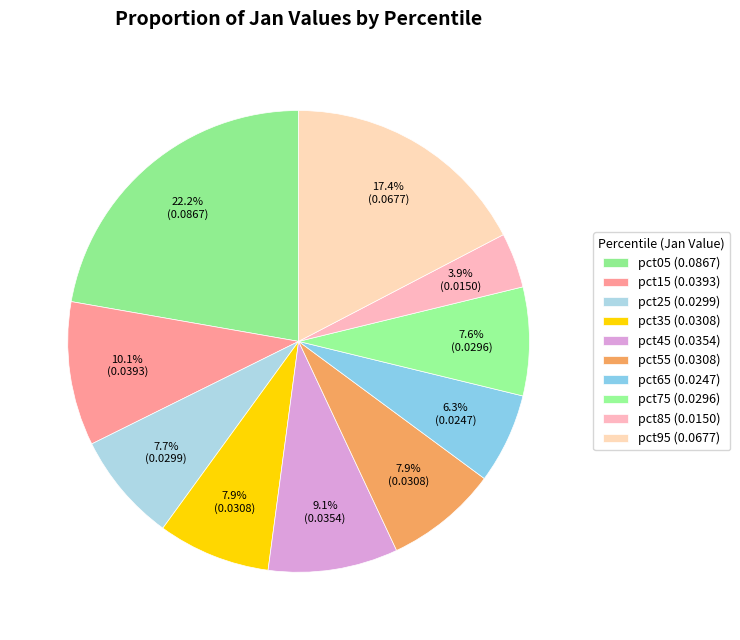

Count the number of slices in the pie.

10